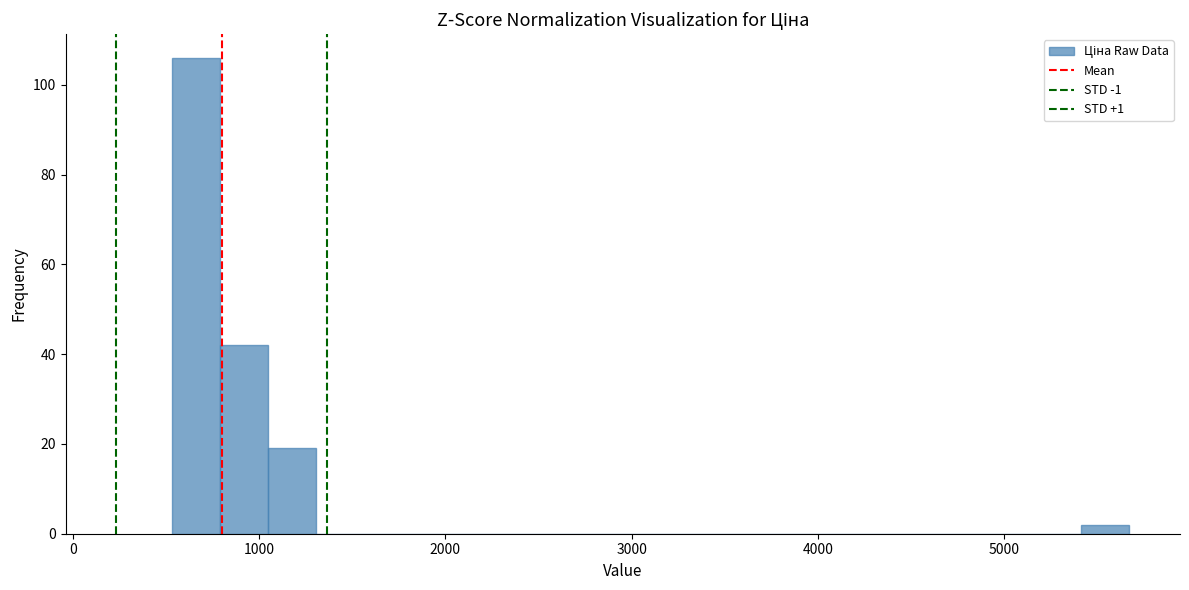

Around what value on the x-axis is the tallest bar? Give the approximate position of its centre, as read against the axis.

700